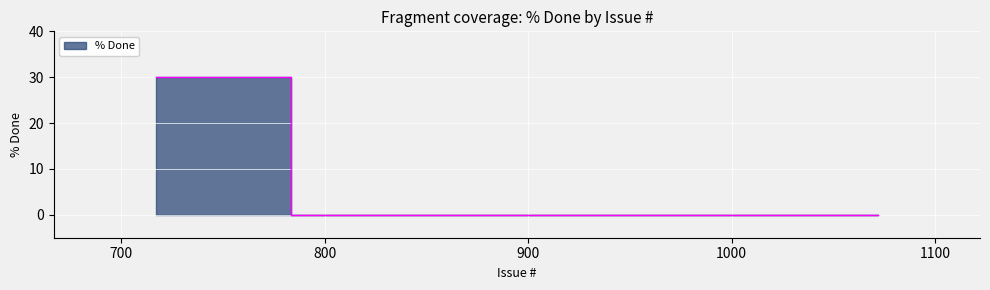

How many categories are shown in the chart?

3